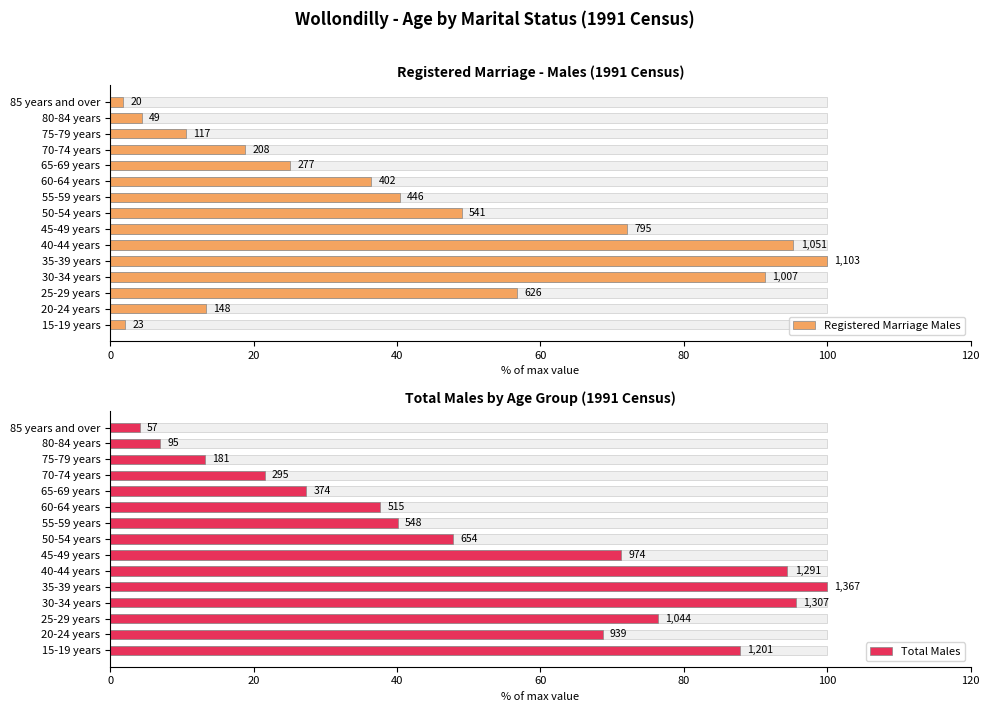

What is the difference between the second highest and second lowest values in the Total Males series?

88.7